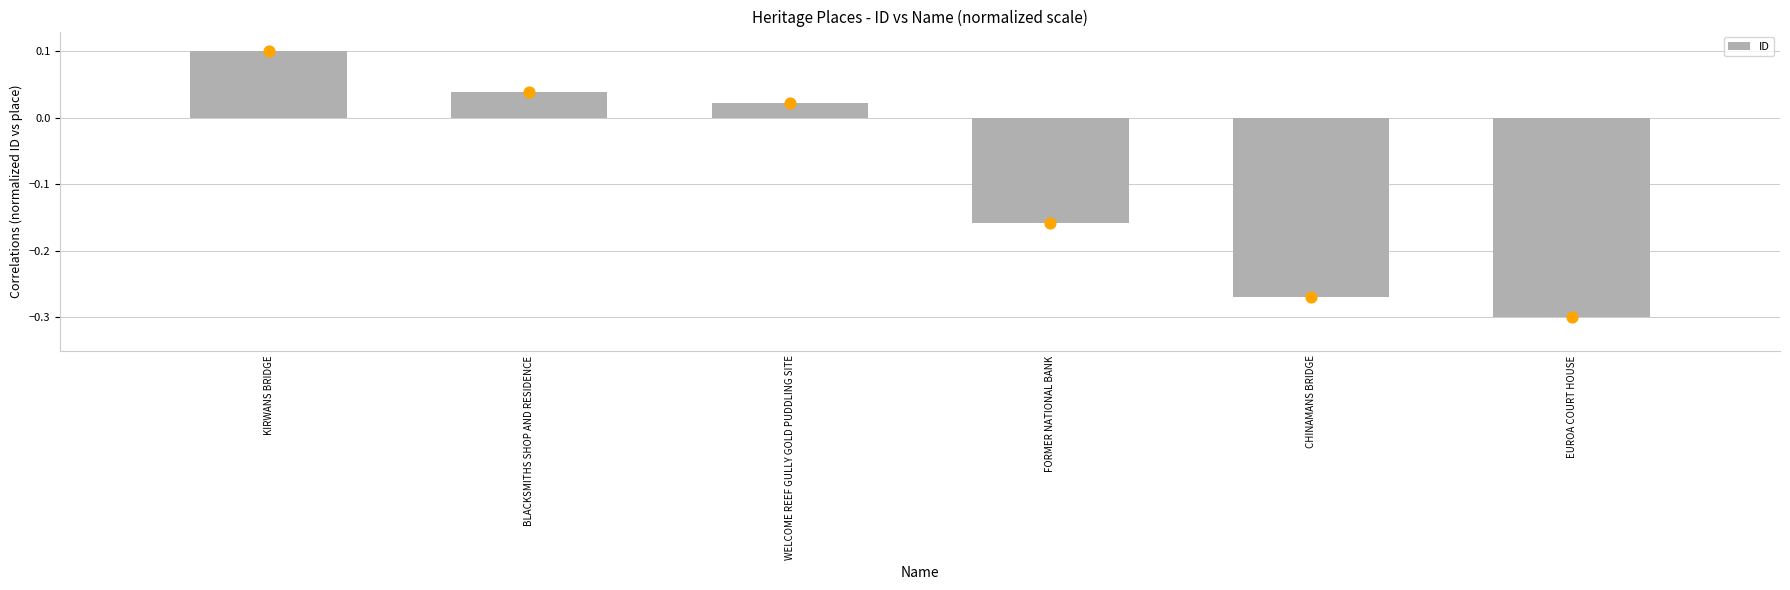

Between EUROA COURT HOUSE and WELCOME REEF GULLY GOLD PUDDLING SITE, which is larger?

WELCOME REEF GULLY GOLD PUDDLING SITE